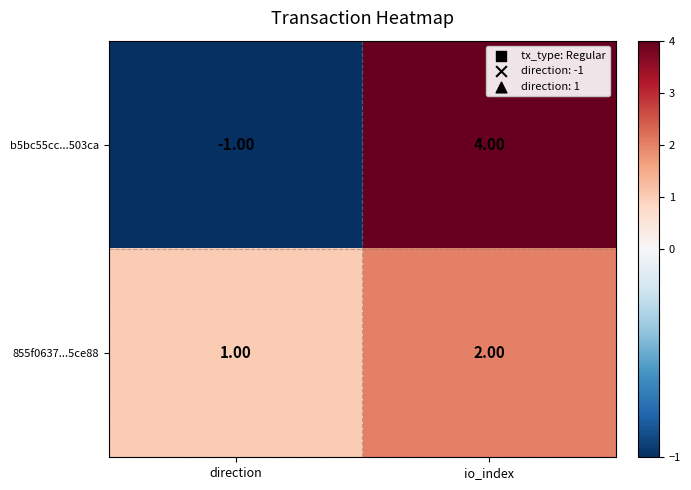

Rank the series by their maximum value, from lowest to highest.

855f0637...5ce88, b5bc55cc...503ca